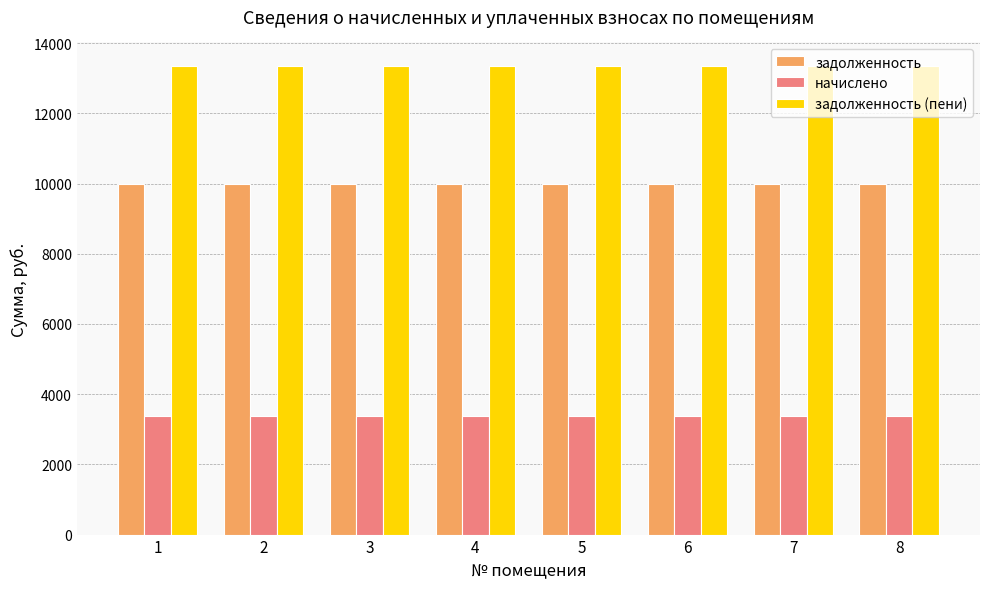

What is the sum of all задолженность (пени) values?

106828.8